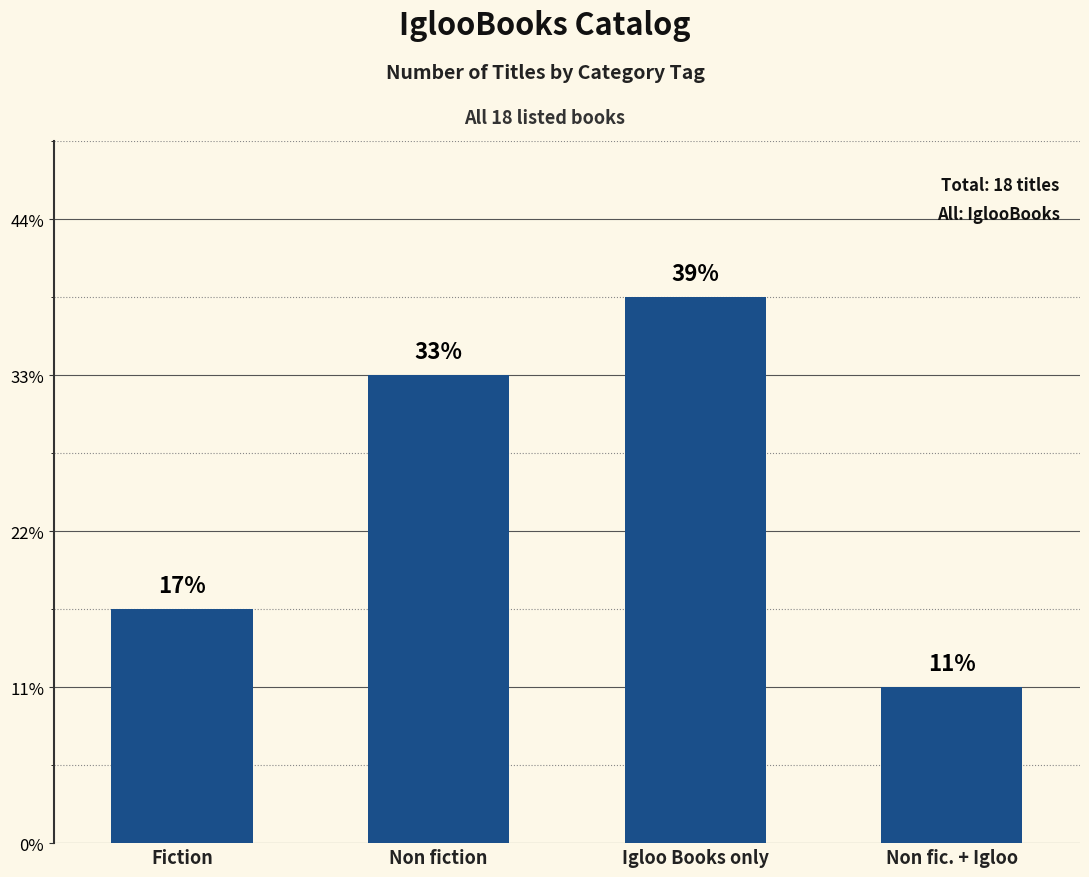

Are the bars horizontal?

No